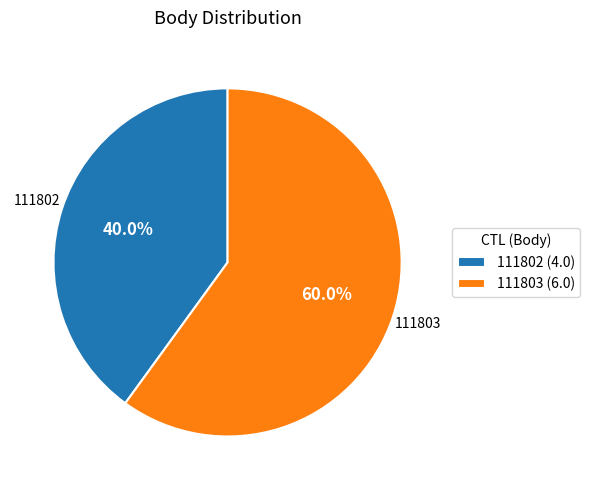

What portion of the pie excludes 111803?

40.0%